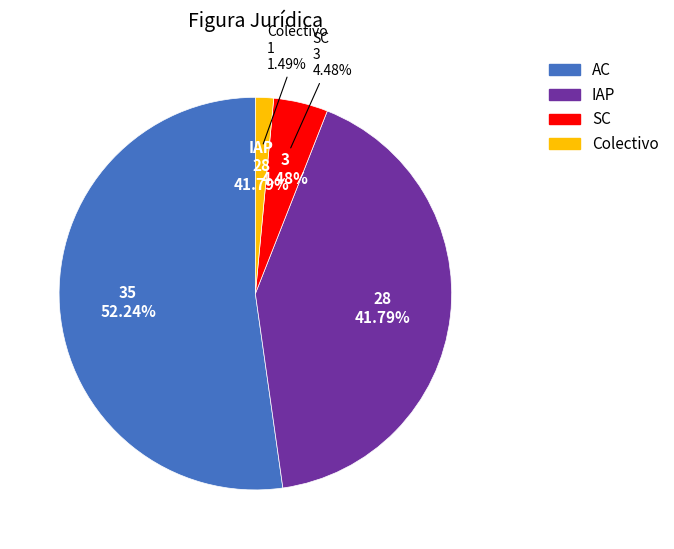

Is it true that Colectivo is 1% of the pie?

True